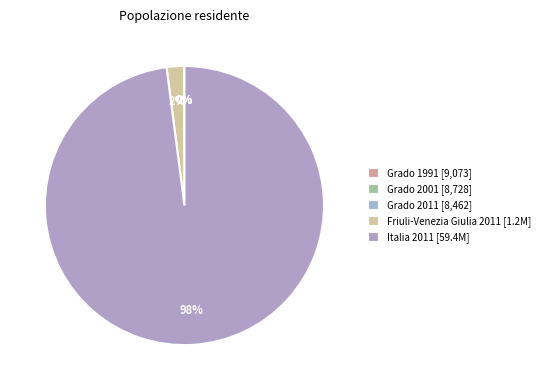

What is the smallest slice in the pie chart?

Grado 2011